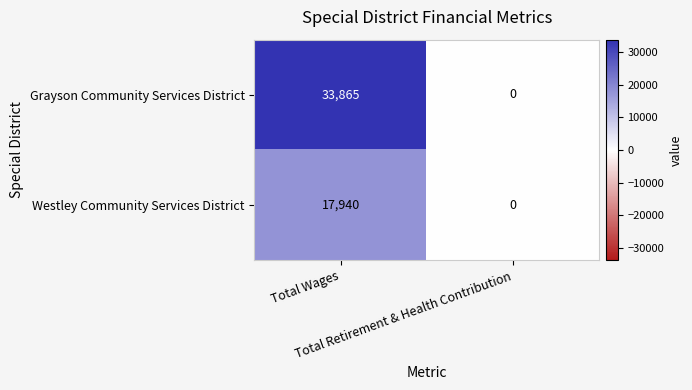

What is the maximum value for Grayson Community Services District?

33865